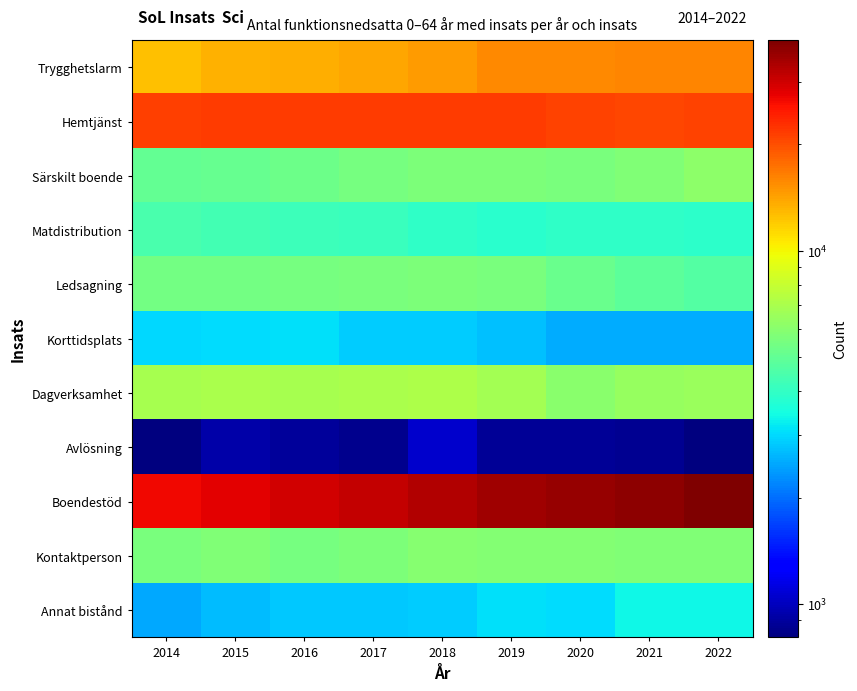

What is the total value across all series at 2017?

101303